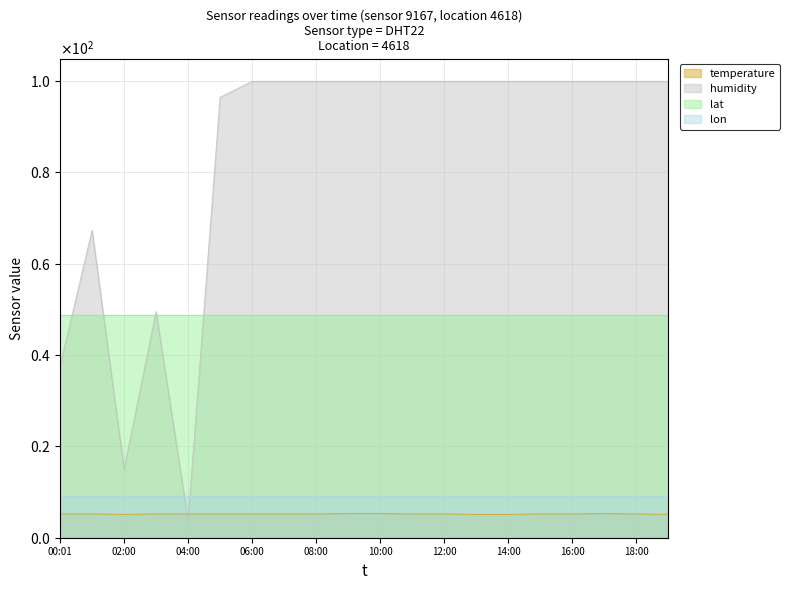

Which series changed the most between 04:00 and 13:00?

humidity